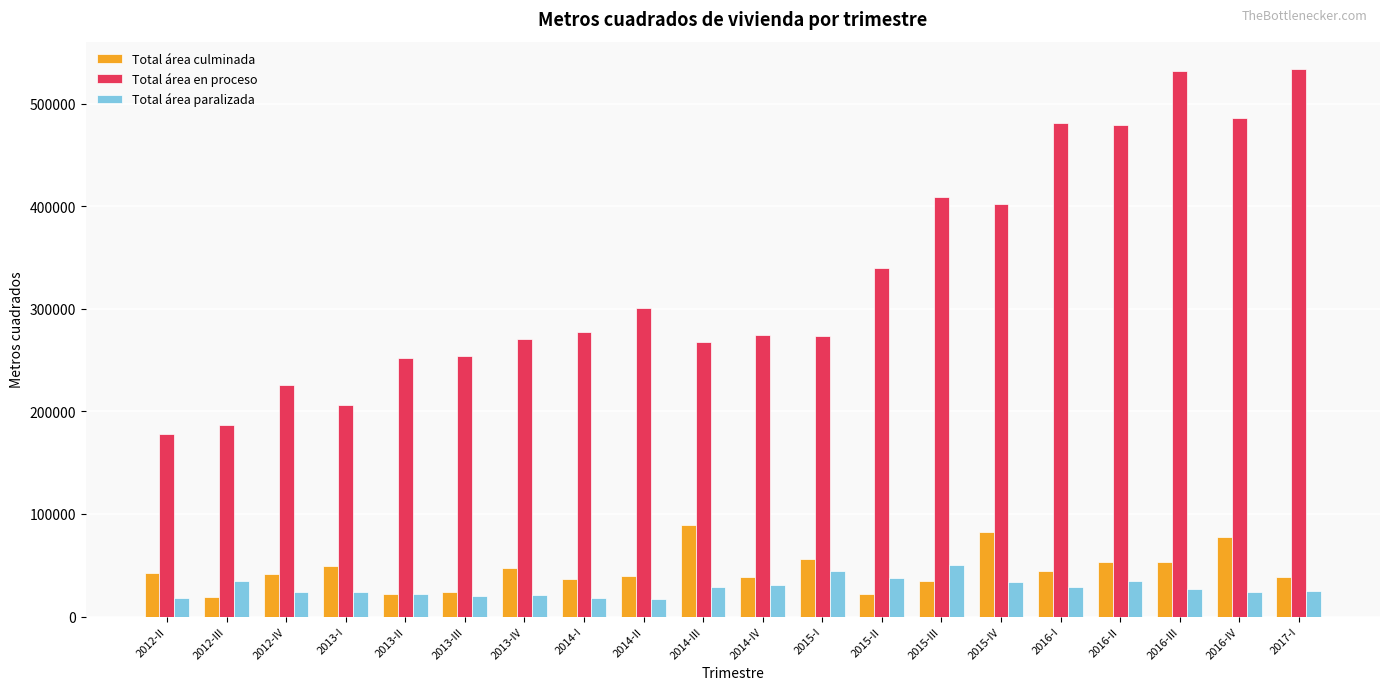

Count the number of data series in this chart.

3